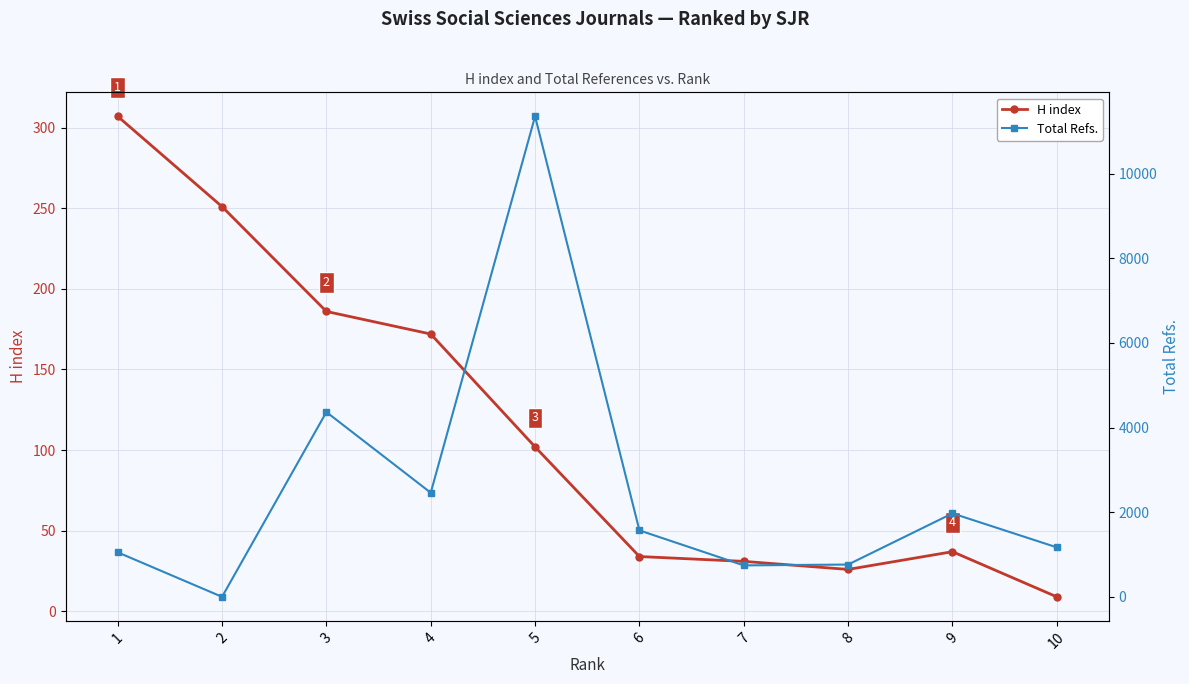

Where is Total Refs. nearest to the value 5676?

3